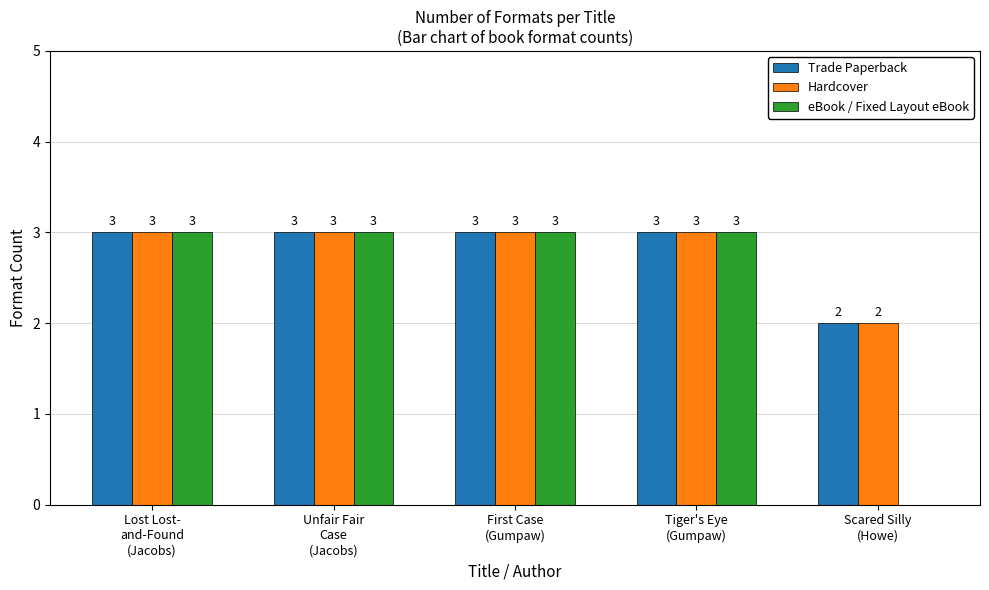

Count the number of data series in this chart.

3